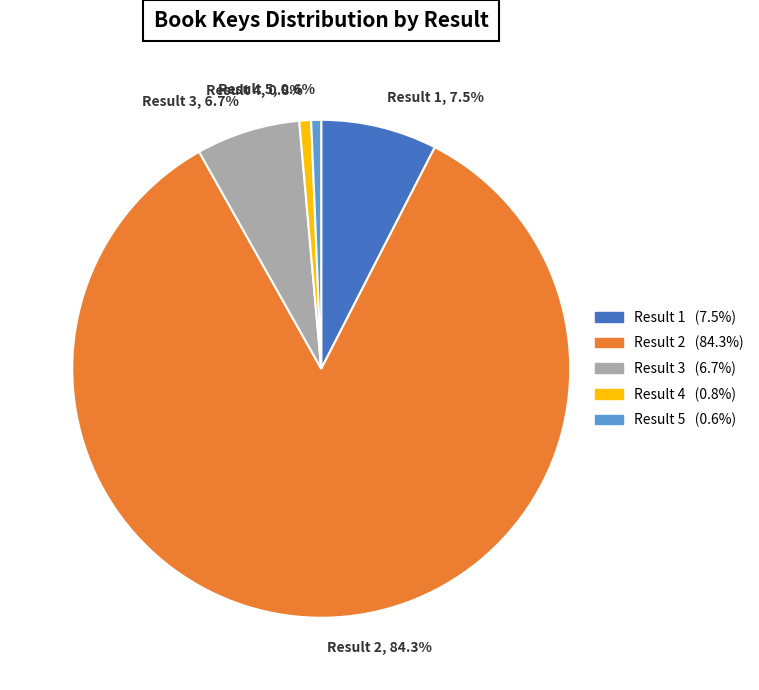

Is there any slice that represents more than half of the pie?

Yes